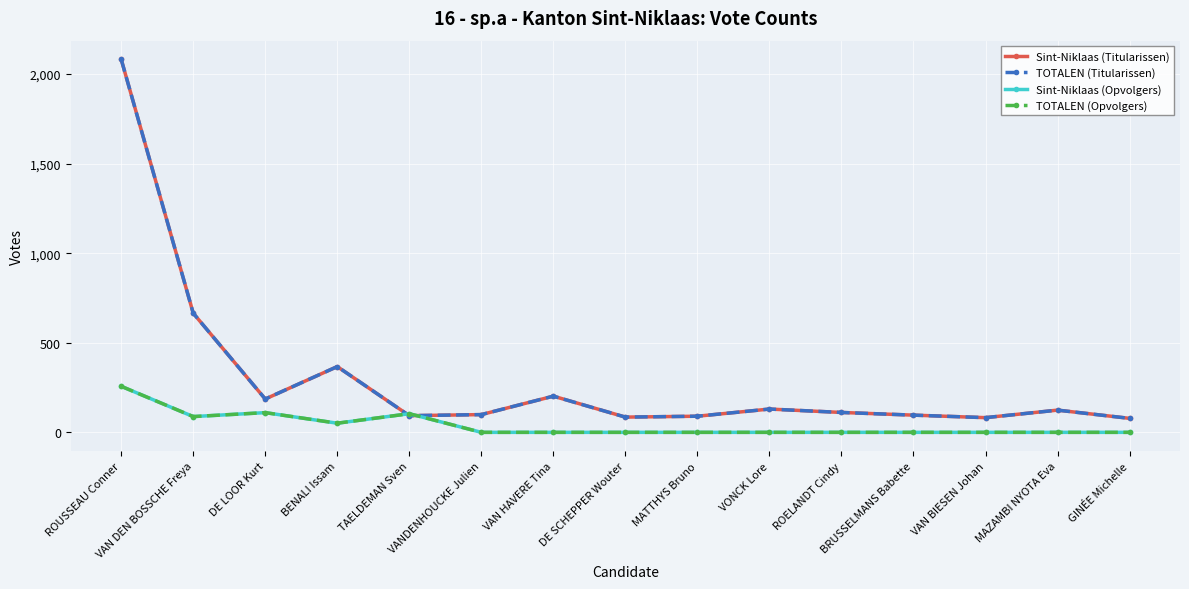

How many lines are shown in the chart?

4